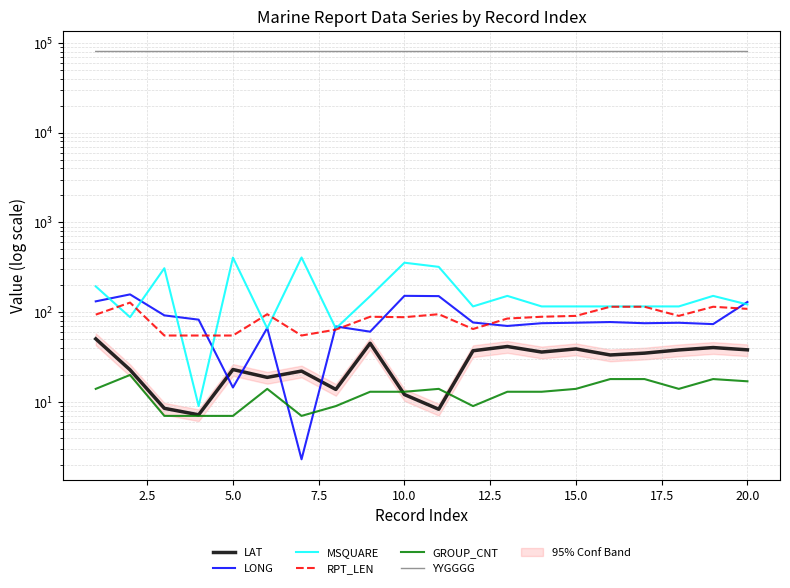

What is the approximate value of MSQUARE at 2.5?

88.0